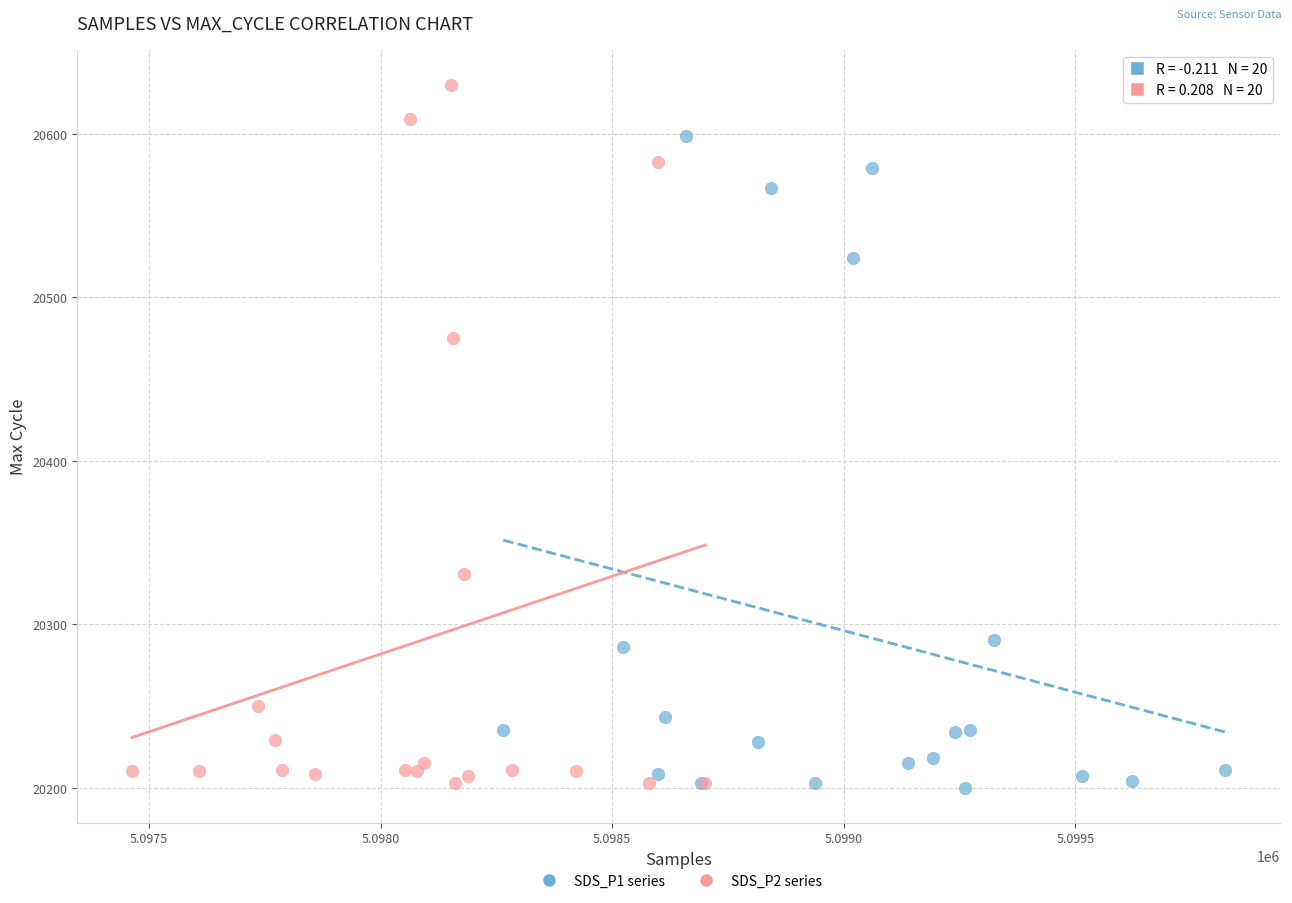

What are all the series names shown in the legend?

SDS_P1 series, SDS_P2 series